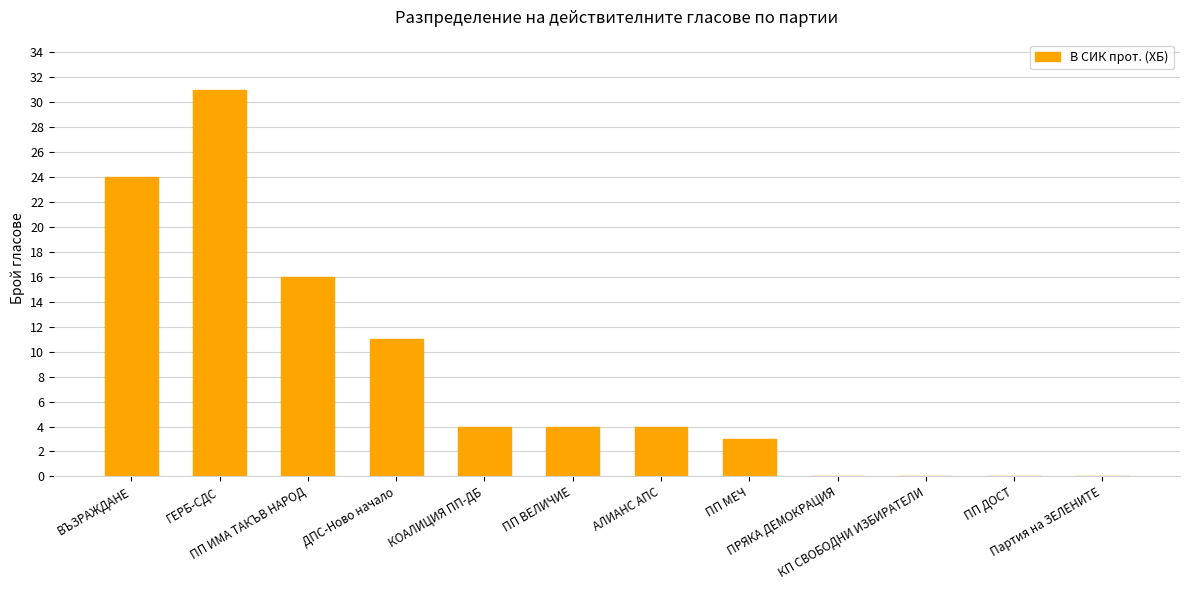

Are the bars horizontal?

No